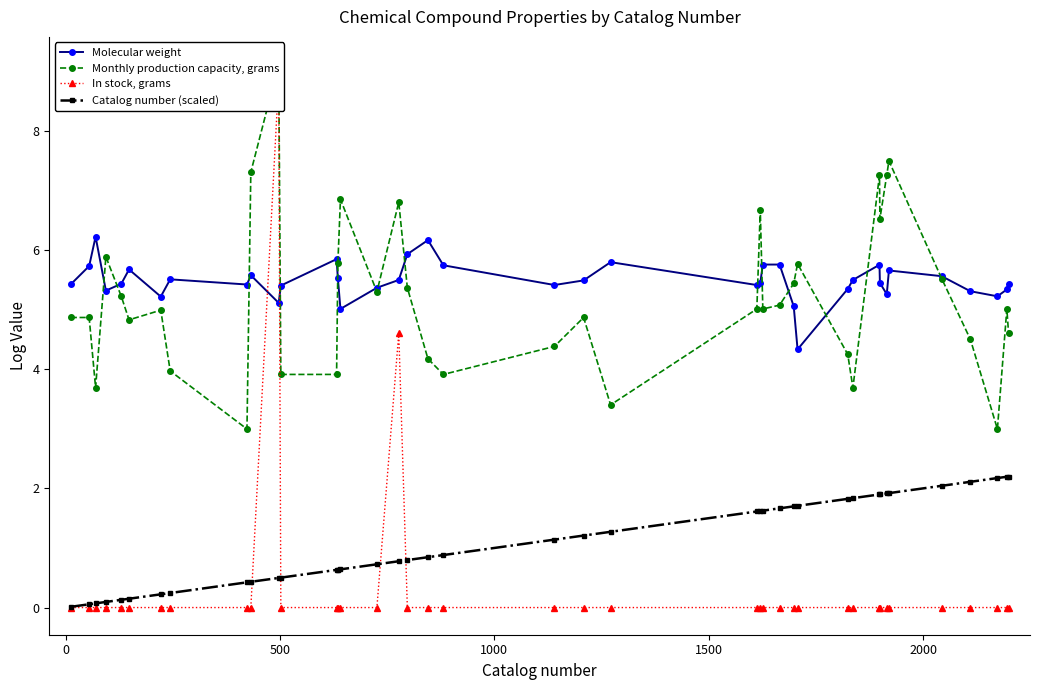

What is the sum of all In stock, grams values?

13.5